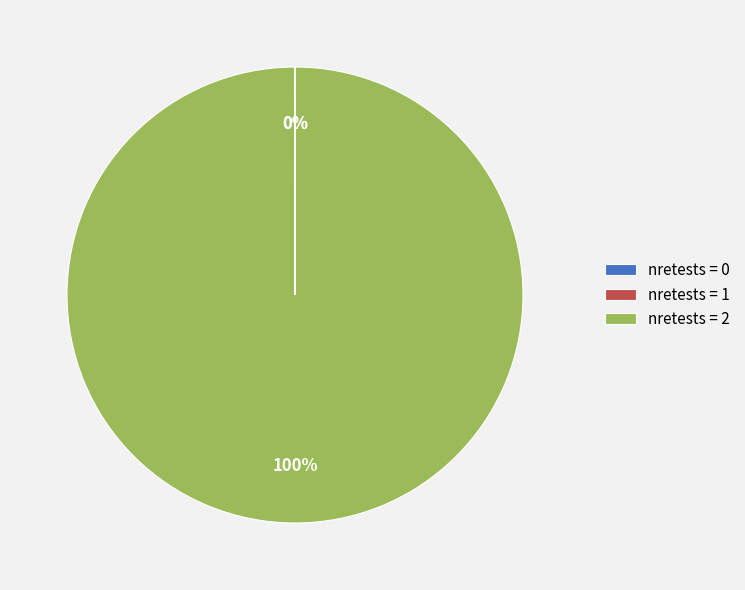

To the nearest percent, what percentage of the pie is nretests = 2?

100%